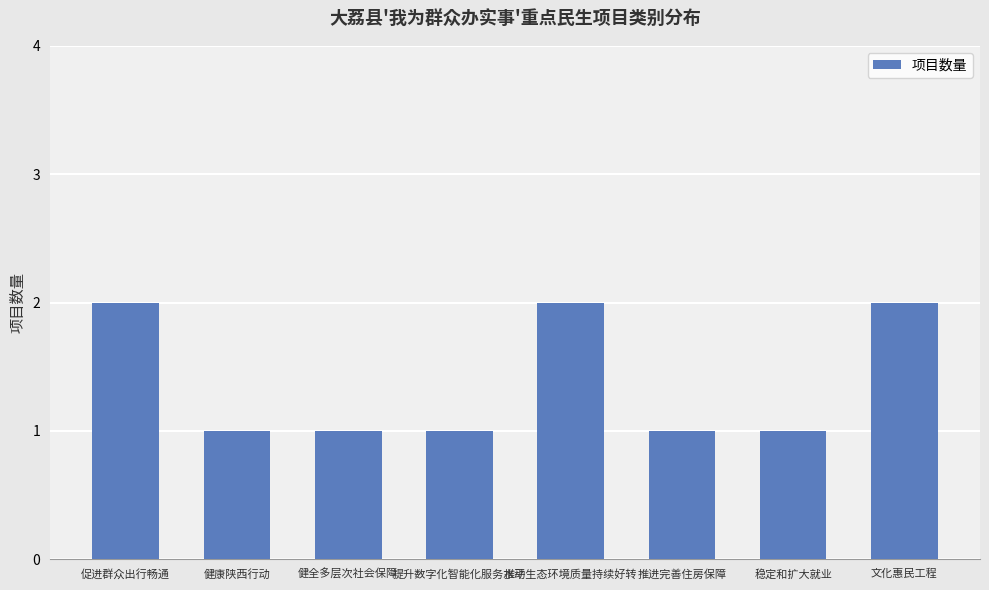

Reading left to right, what are all the values shown in this chart?

2	1	1	1	2	1	1	2